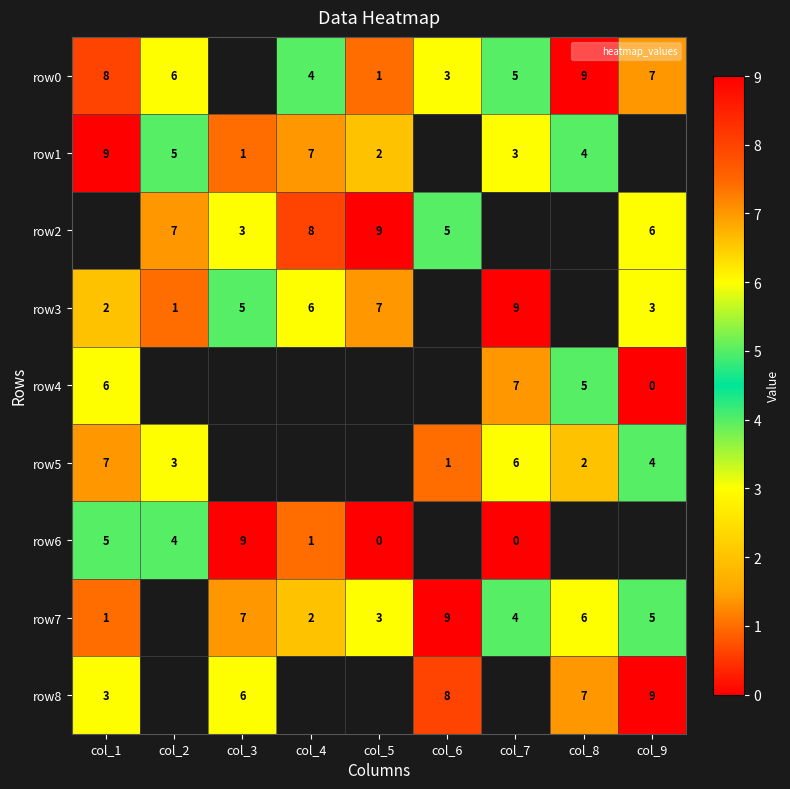

Which label corresponds to the smallest value in the chart?

col_9